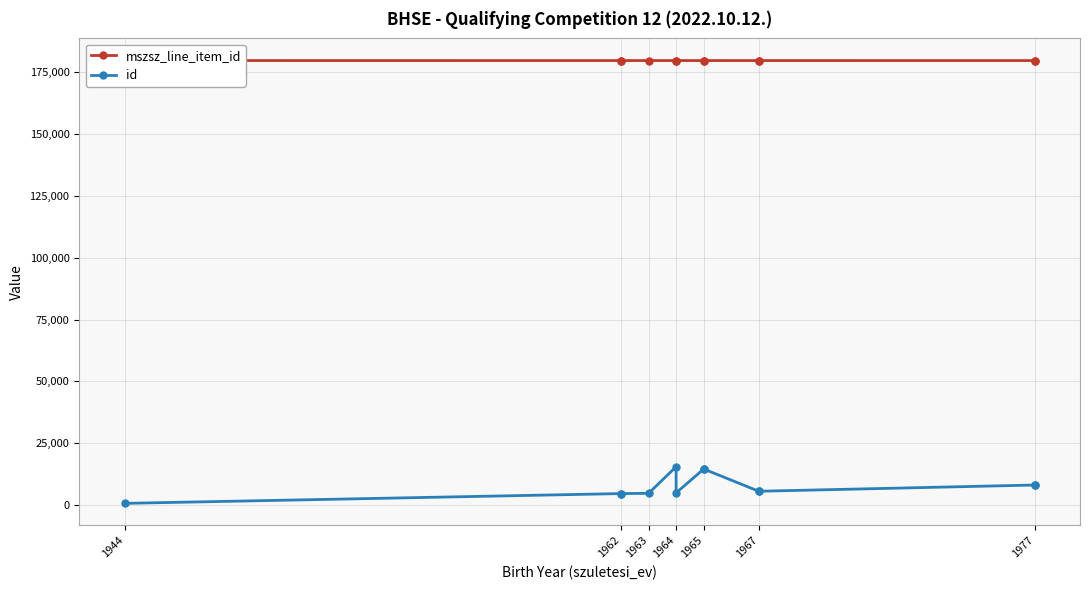

Rank the series by their maximum value, from highest to lowest.

mszsz_line_item_id, id